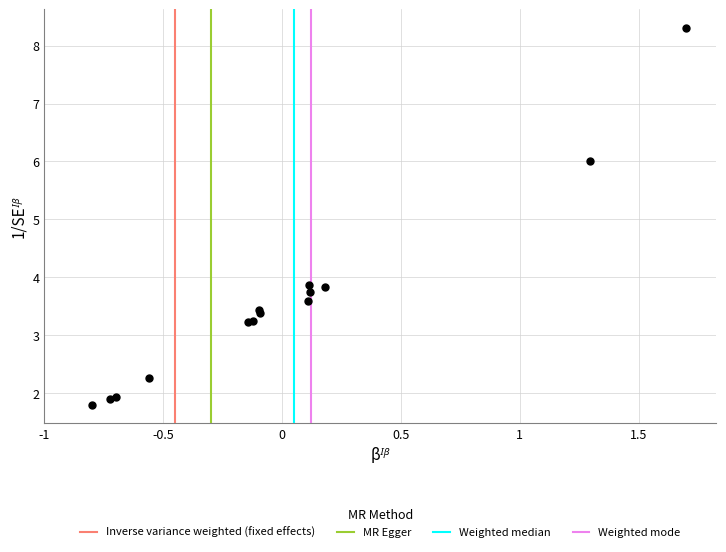

What Y value in the scatter plot is closest to 5?

6.0